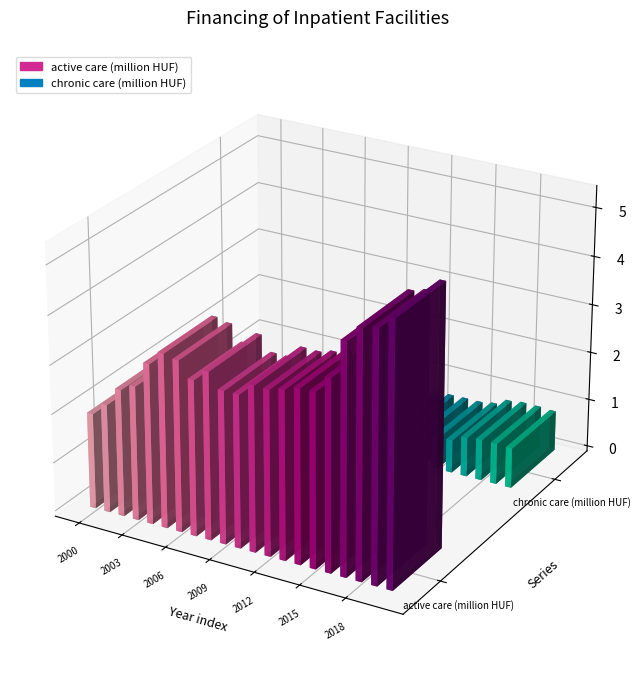

What is the average value of the active care (million HUF) series?

352258.6